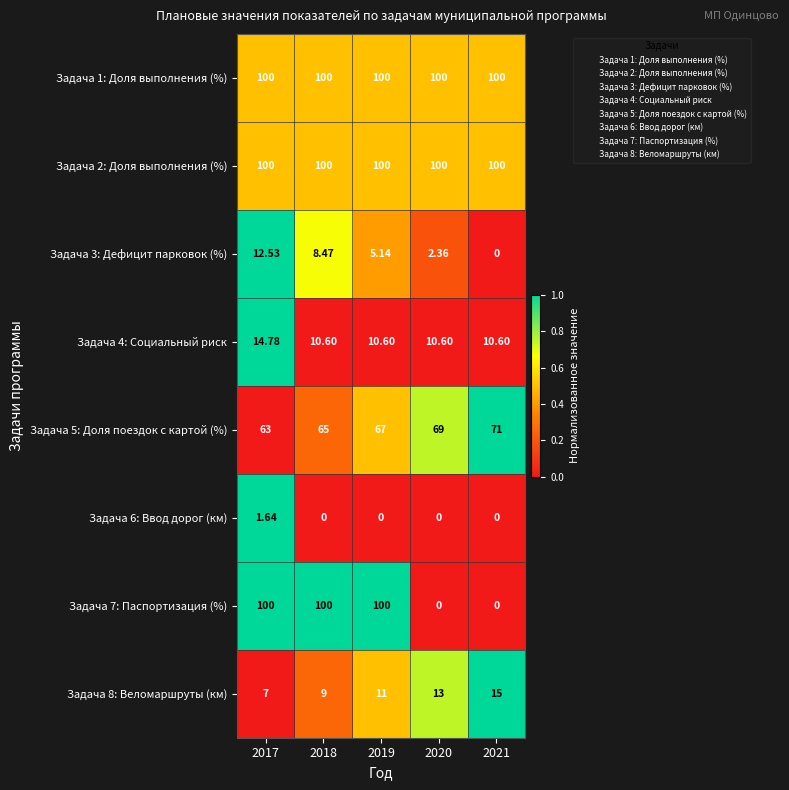

Between 2017 and 2018, which series saw the biggest shift?

Задача 4: Социальный риск